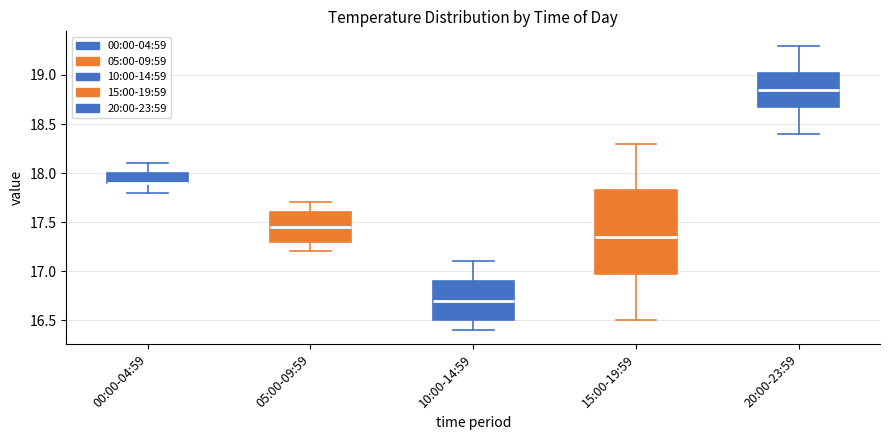

Reading left to right, read every box against the y-axis: the position of its median line, the range the box covers, and the ends of its whiskers. The values are not printed on the chart, so give them approximately, as read against the axis.

00:00-04:59: median 17.90 (drawn on the box's lower edge), box 17.90 to 18.00, whiskers 17.80 to 18.10
05:00-09:59: median 17.45, box 17.30 to 17.60, whiskers 17.20 to 17.70
10:00-14:59: median 16.70, box 16.50 to 16.90, whiskers 16.40 to 17.10
15:00-19:59: median 17.35, box 17.00 to 17.85, whiskers 16.50 to 18.30
20:00-23:59: median 18.85, box 18.70 to 19.05, whiskers 18.40 to 19.30